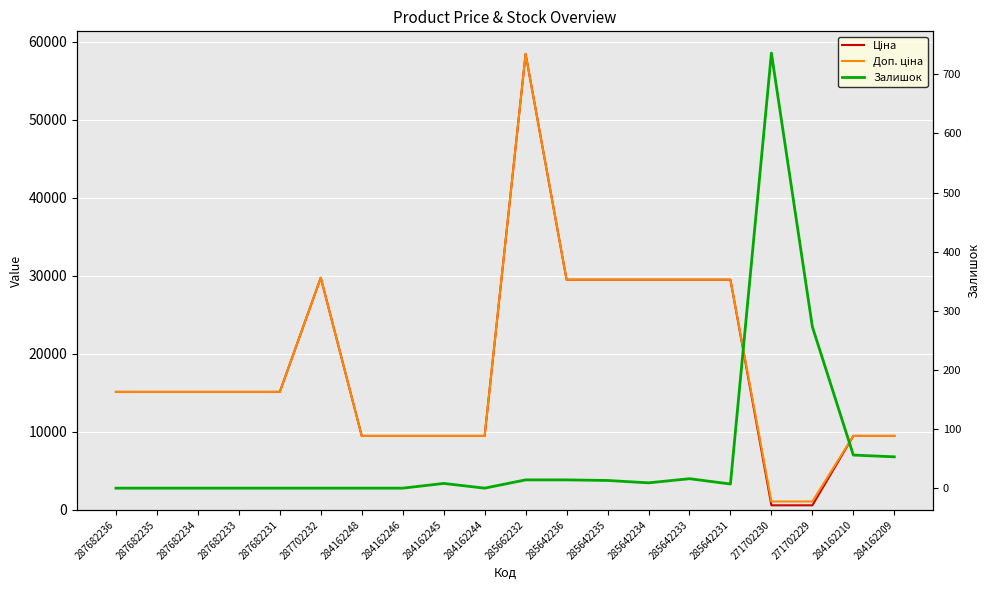

How many lines are shown in the chart?

3